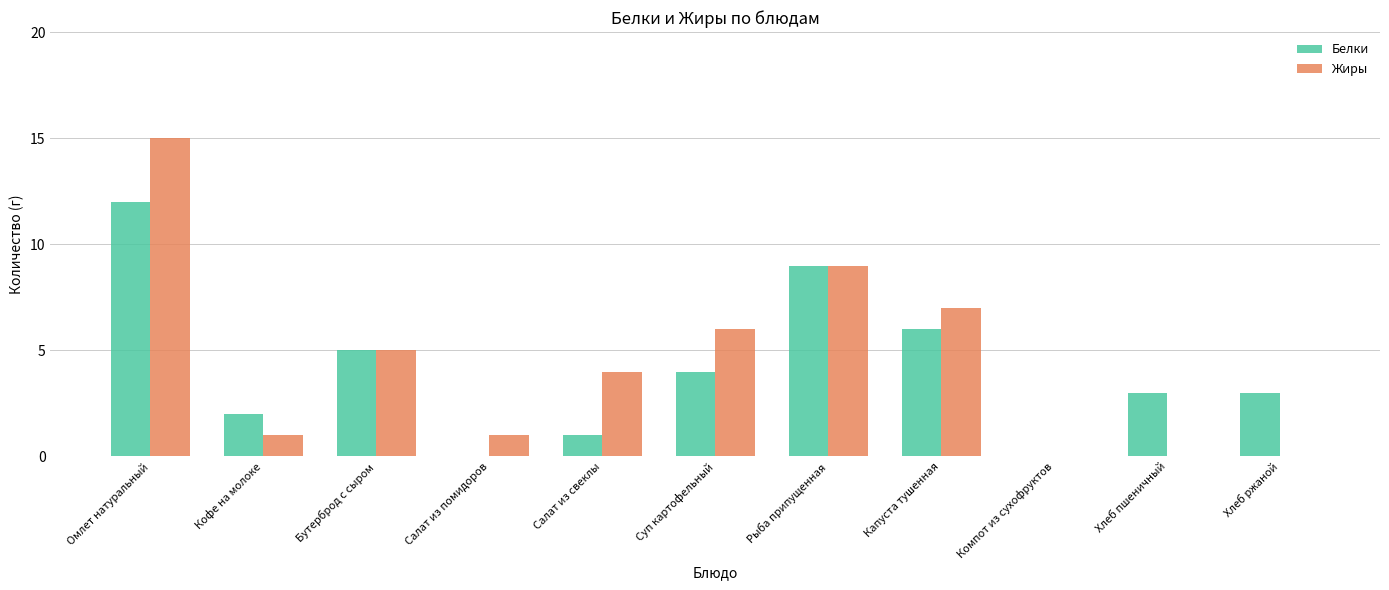

Between Омлет натуральный and Рыба припущенная, which series saw the biggest shift?

Жиры